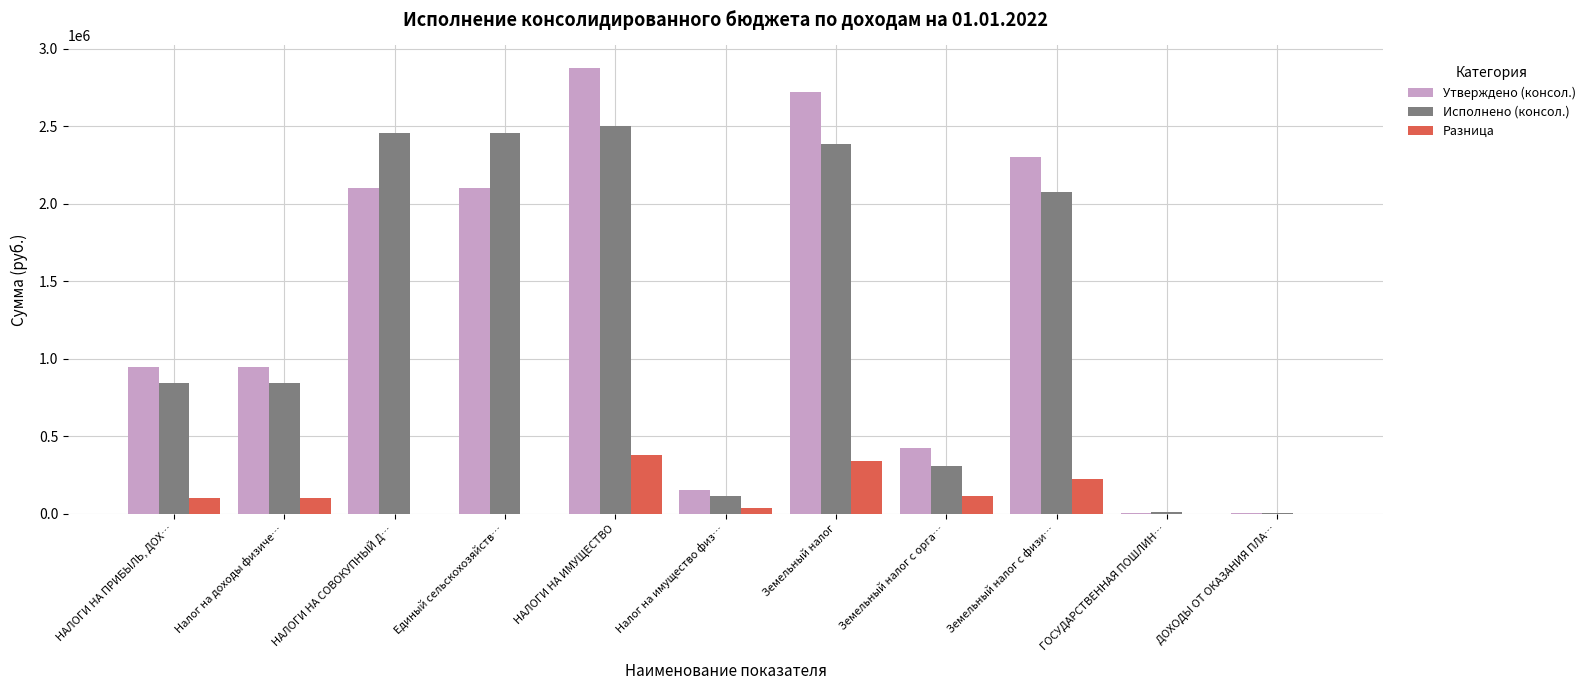

Between Налог на доходы физиче… and НАЛОГИ НА СОВОКУПНЫЙ Д…, which series saw the biggest shift?

Исполнено (консол.)